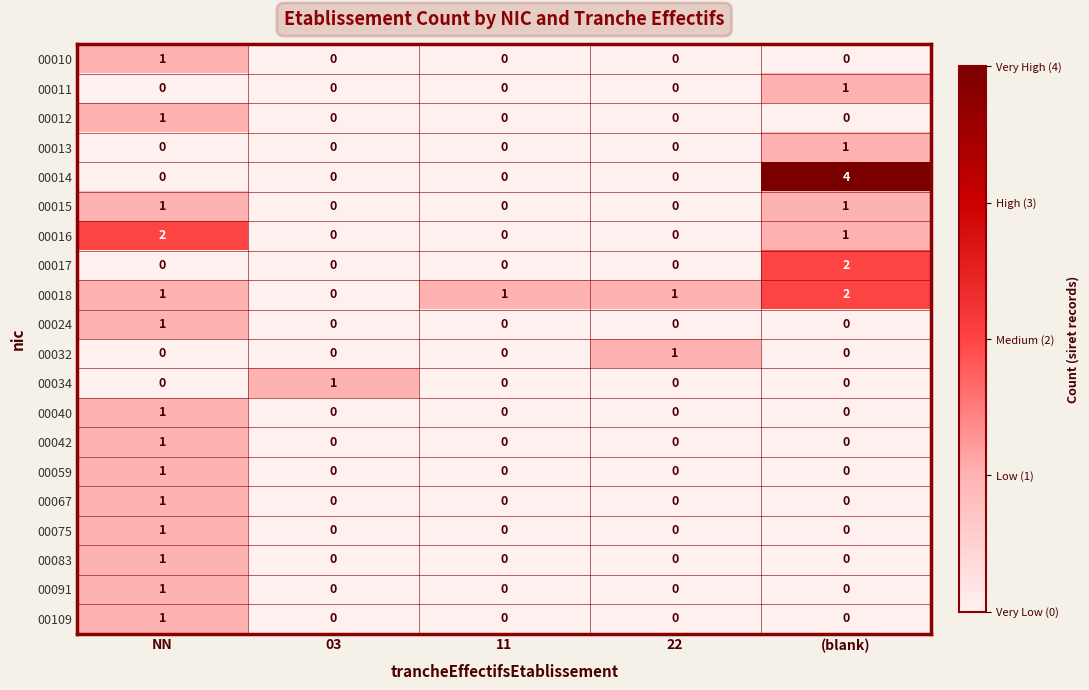

At which category is the sum across all series the highest?

NN